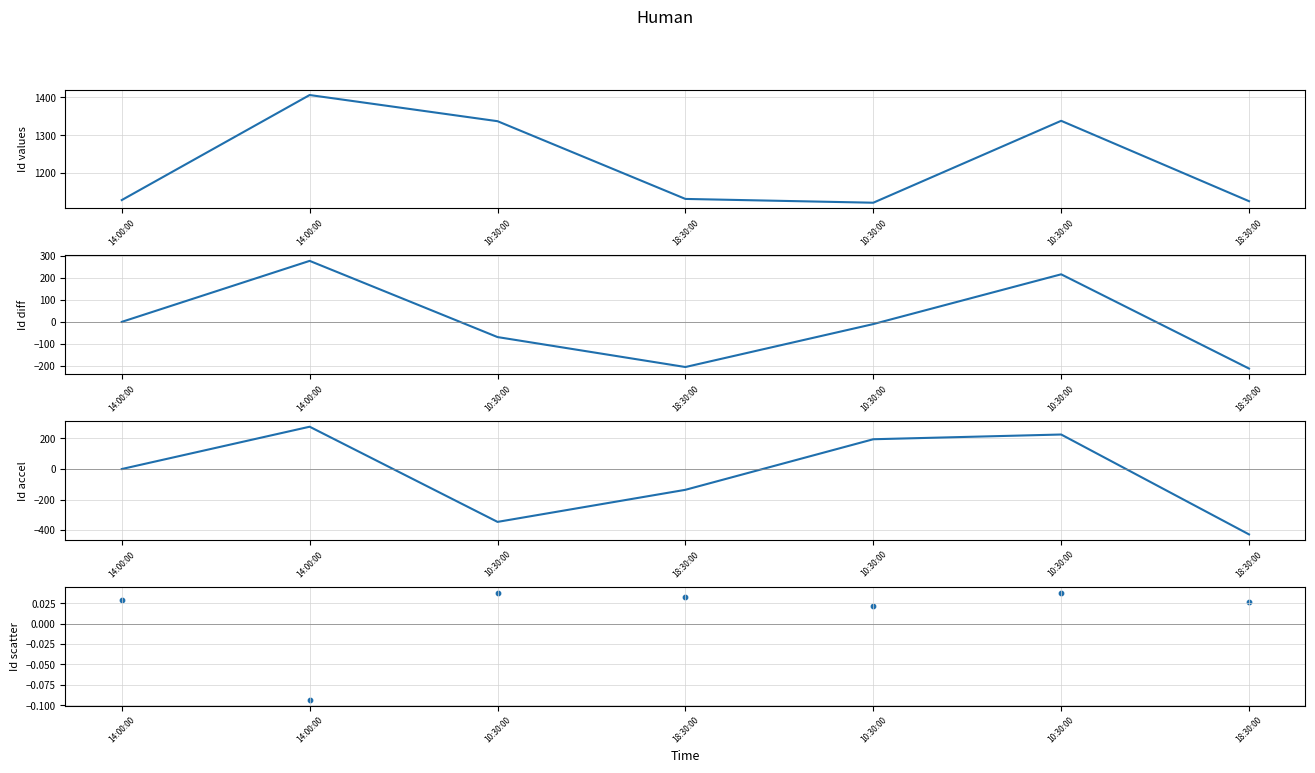

What are all the series names shown in the legend?

Id, Id diff, Id accel, Id scatter